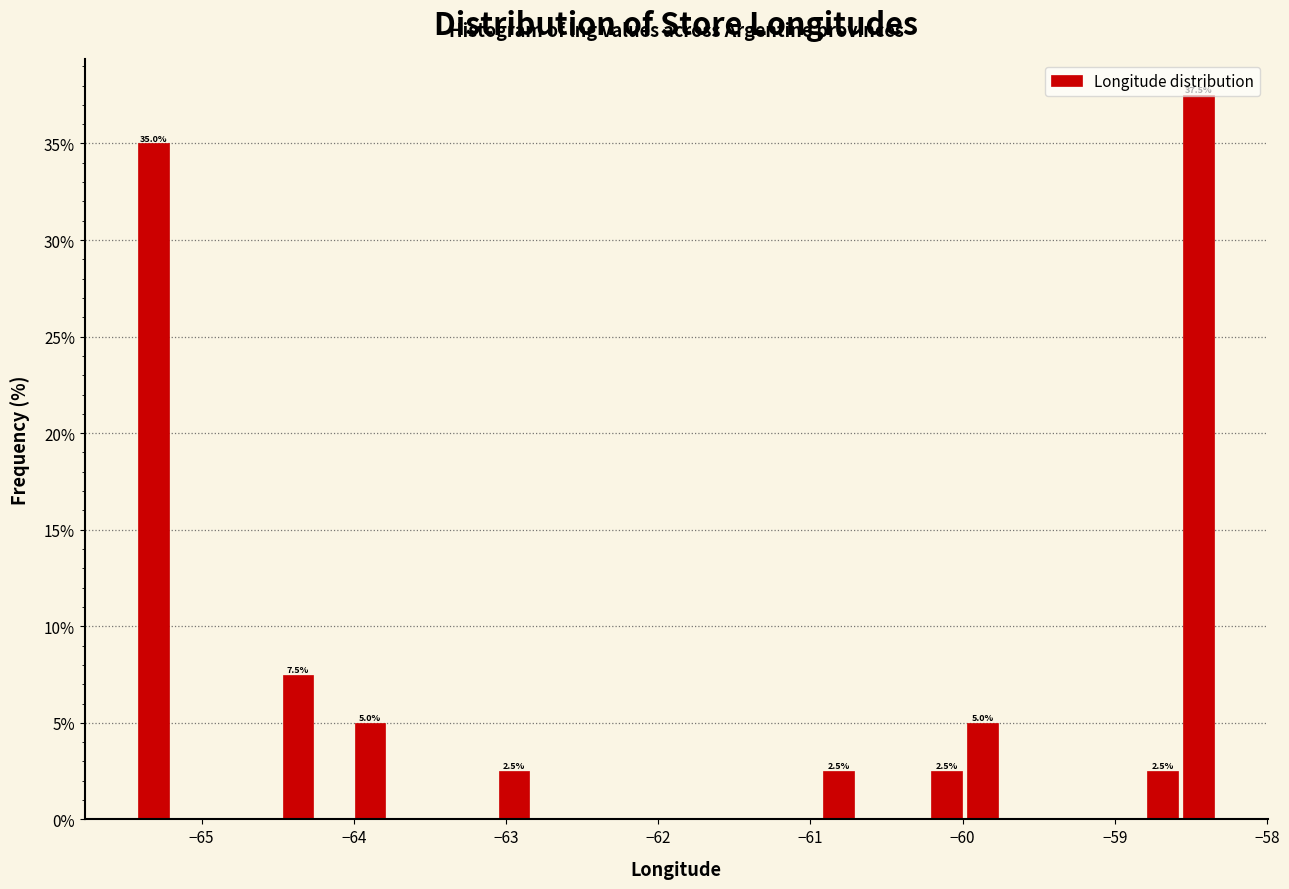

Around what value on the x-axis is the tallest bar? Give the approximate position of its centre, as read against the axis.

-58.4